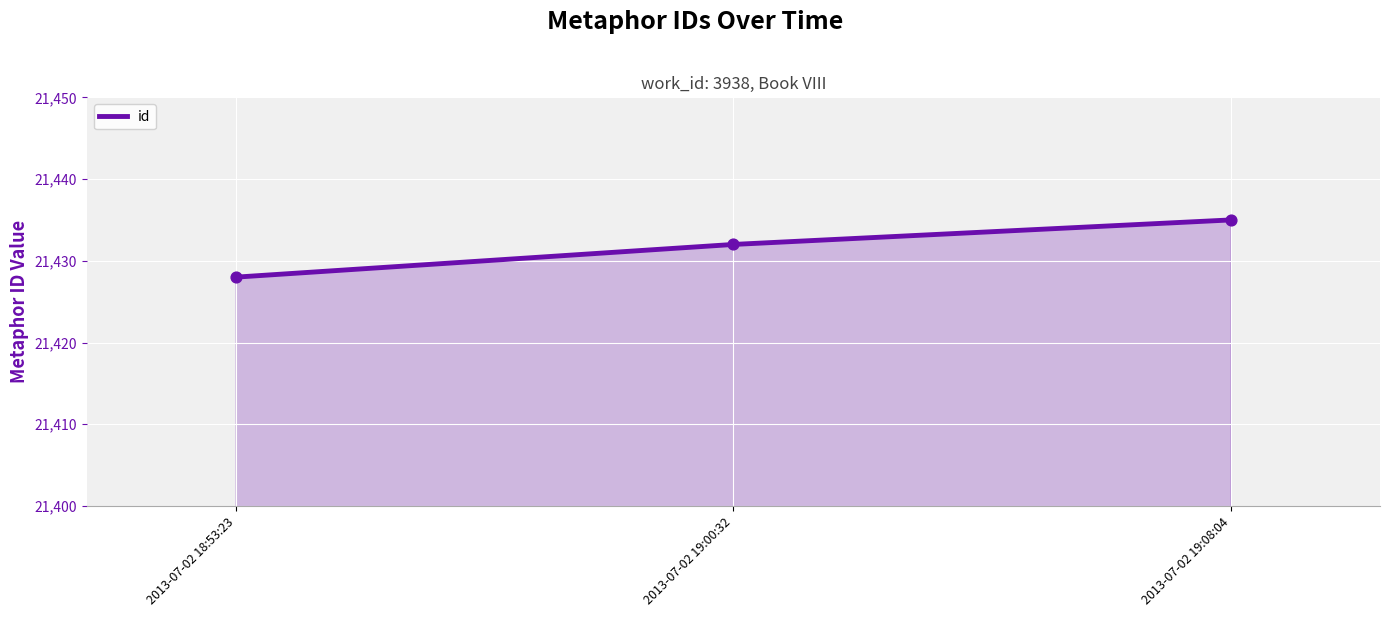

Which has a higher value, 2013-07-02 19:00:32 or 2013-07-02 19:08:04?

2013-07-02 19:08:04